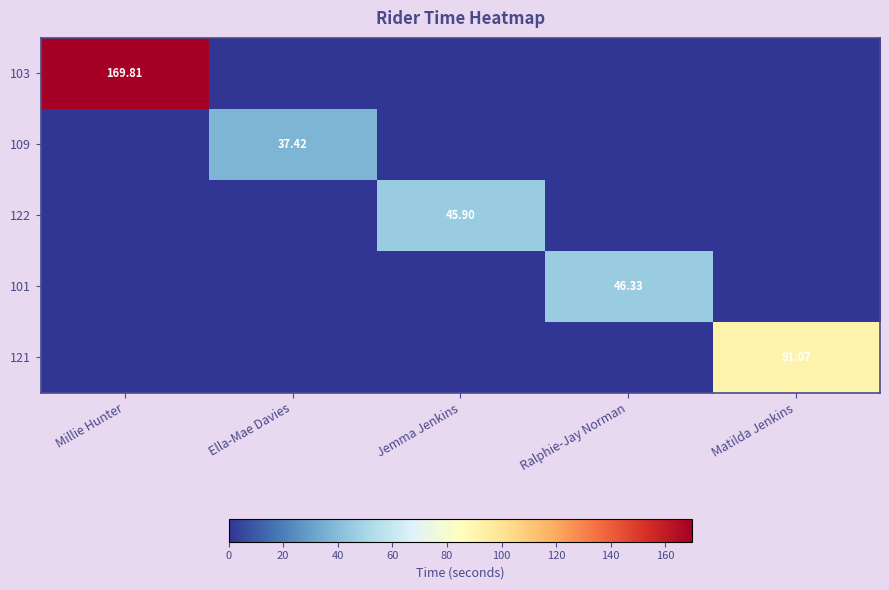

List the labels in order of 109 value, largest first.

Ella-Mae Davies, Millie Hunter, Jemma Jenkins, Ralphie-Jay Norman, Matilda Jenkins